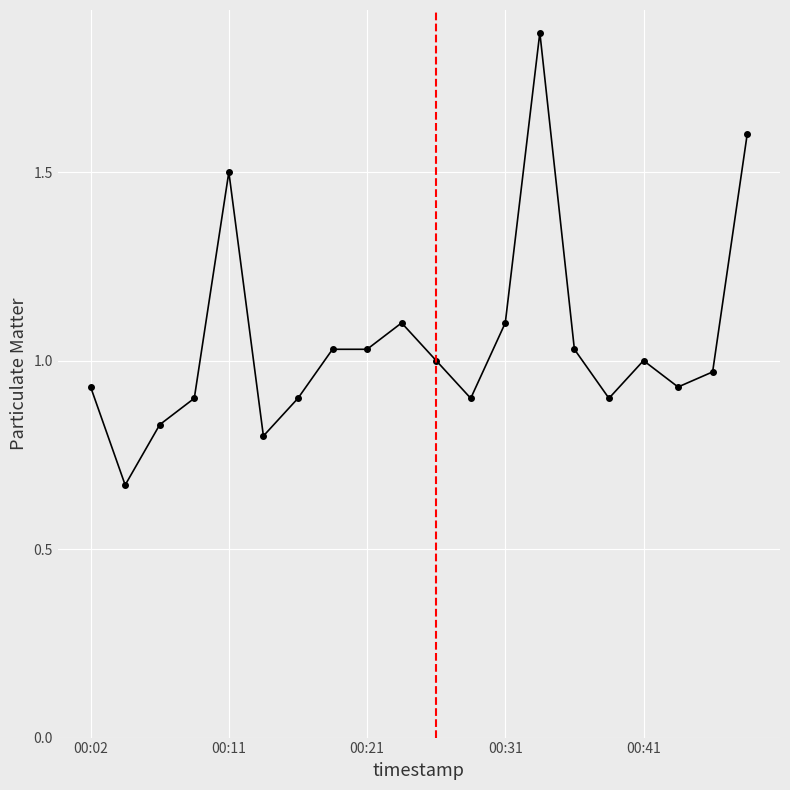

What is the sum of all values?

21.0